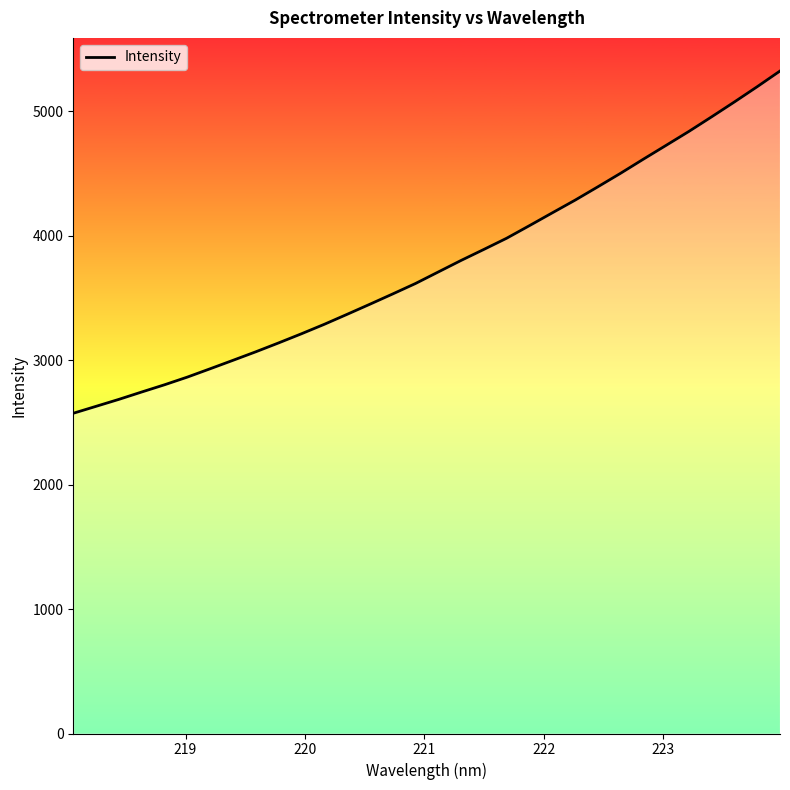

What is the greatest value displayed?

5324.6